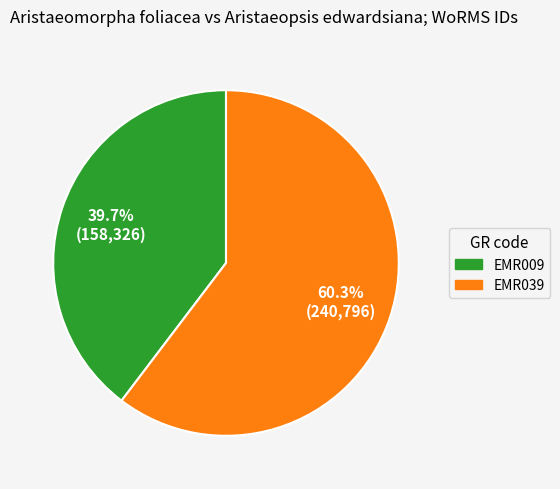

To the nearest percent, what percentage of the pie is EMR039?

60%